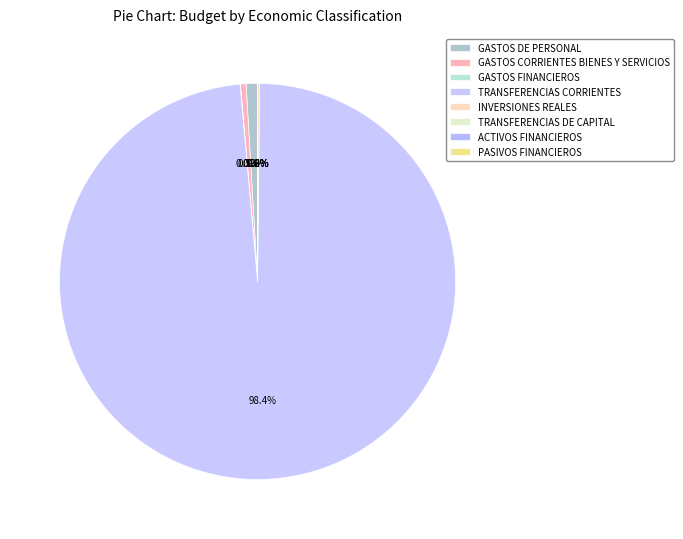

How many slices are in this pie chart?

8